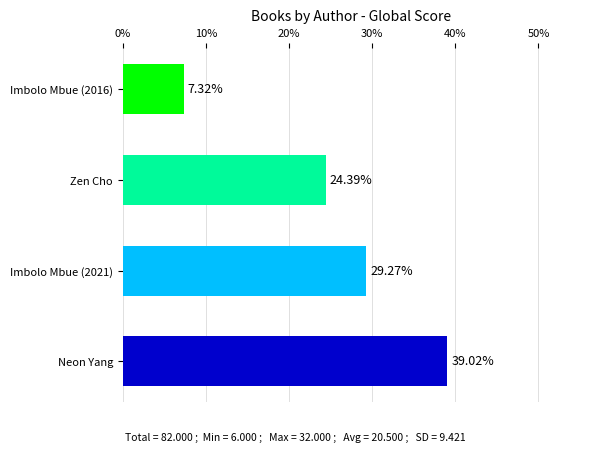

Which label corresponds to the smallest value in the chart?

Imbolo Mbue (2016)